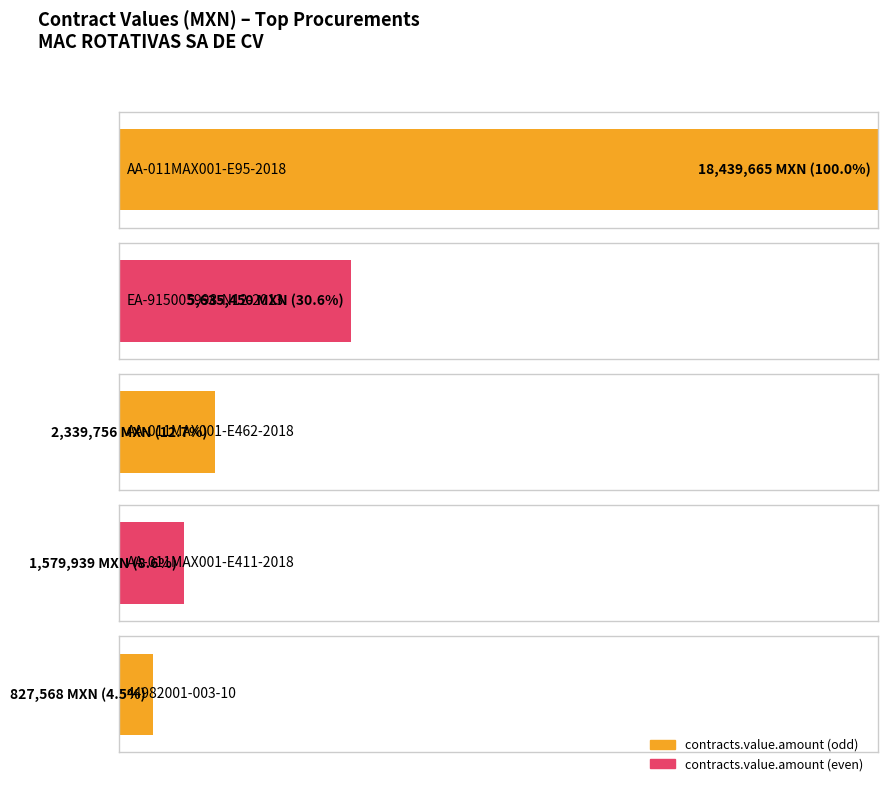

True or false: the data shows 1060124.8 at 44982001-005-09.

False